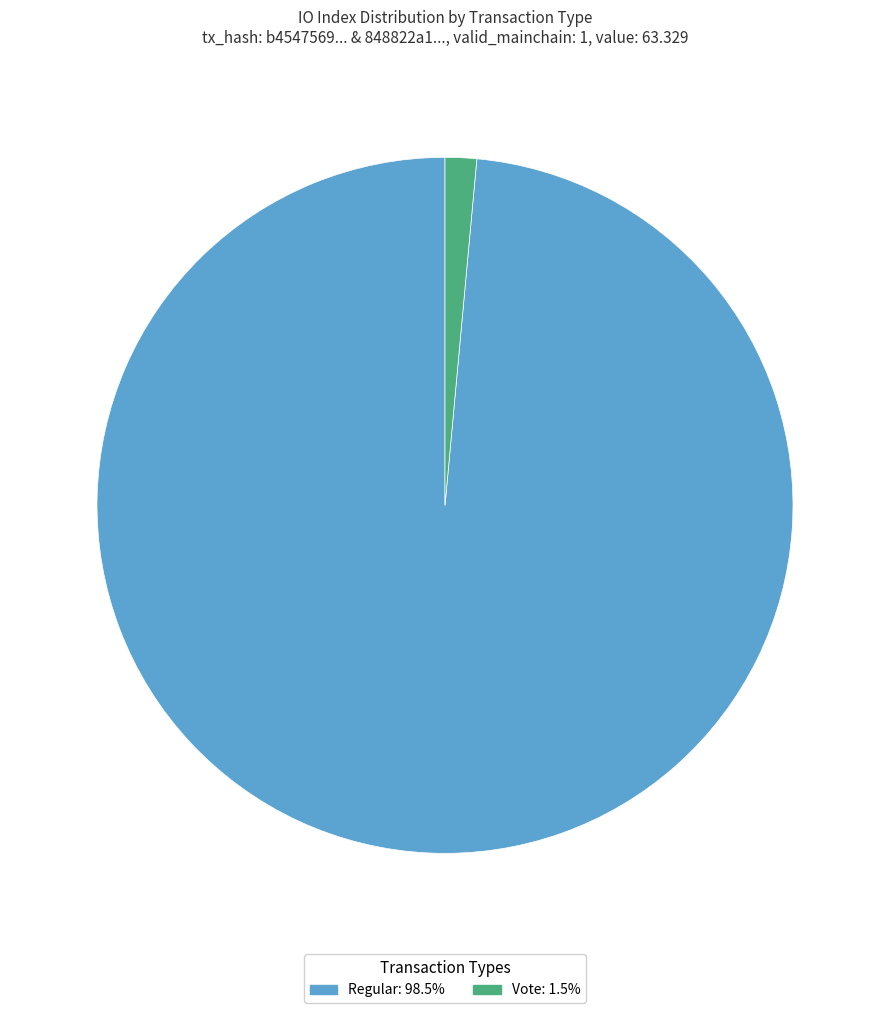

How many segments does this pie chart have?

2